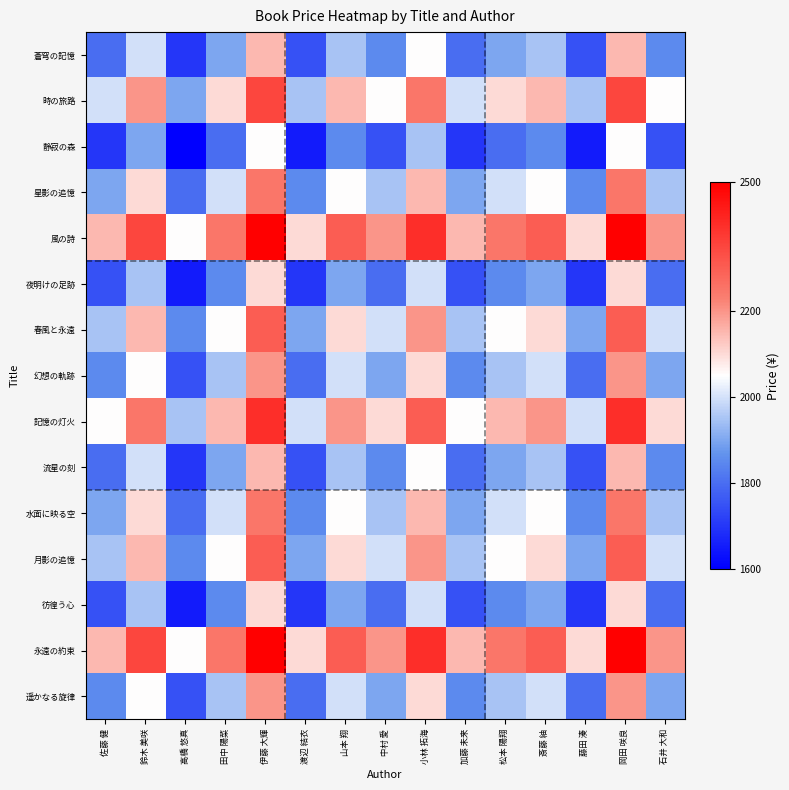

How many series are shown in this chart?

15